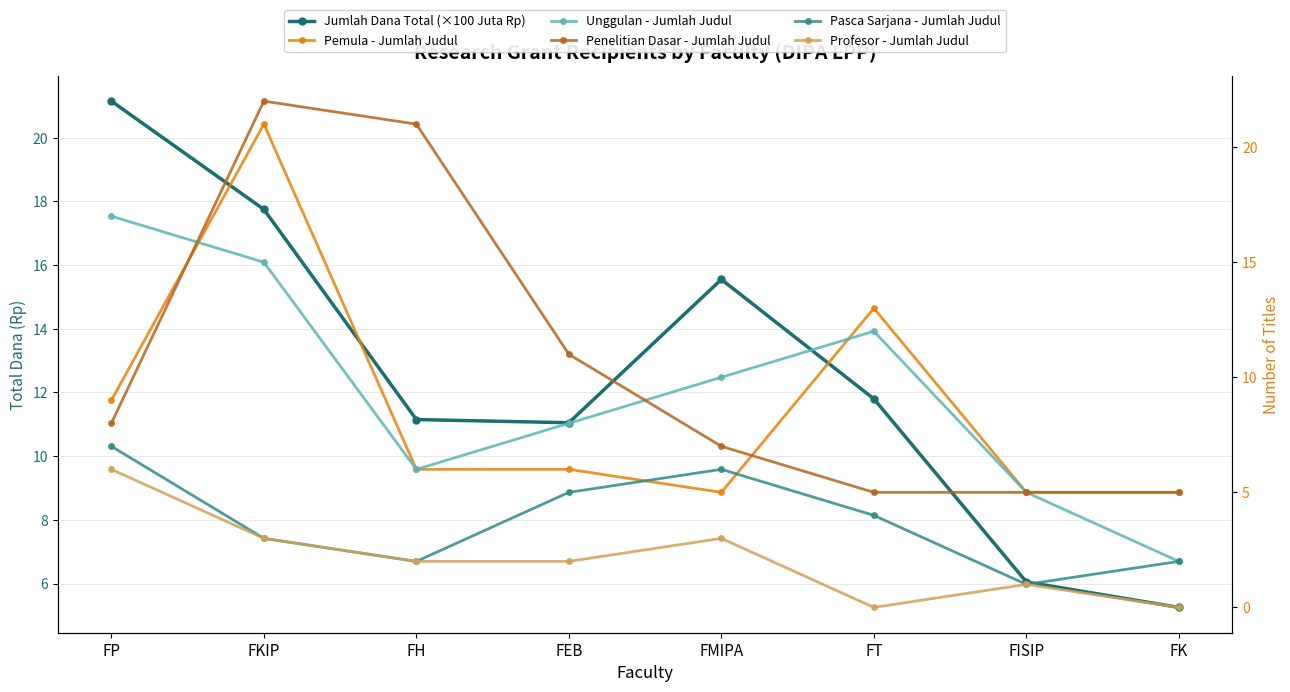

What is the average value of the Unggulan - Jumlah Judul series?

9.4